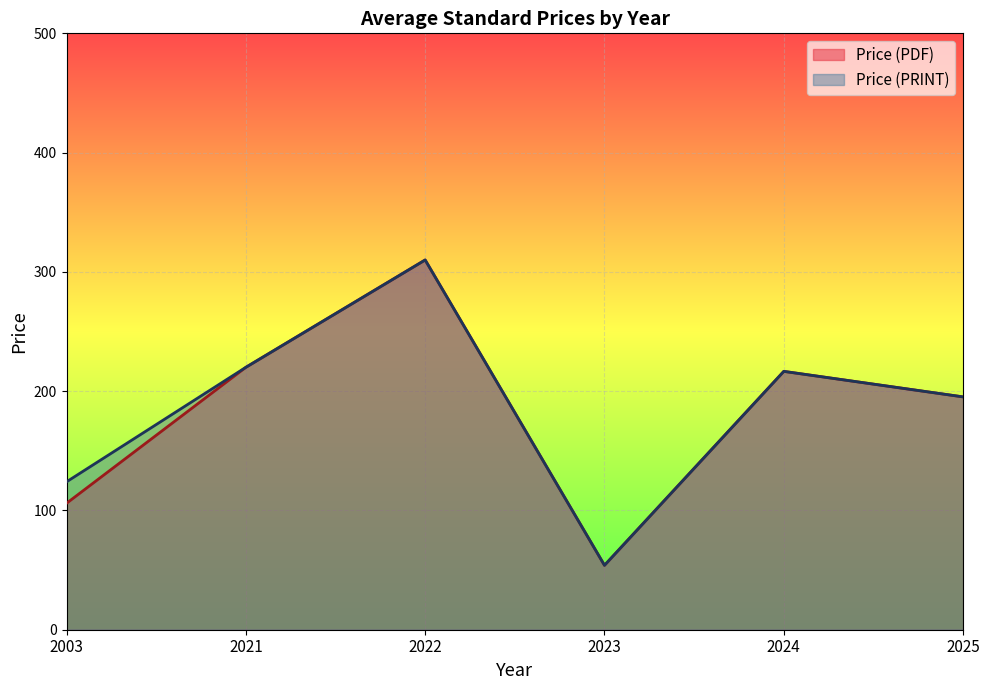

The Price (PRINT) series shows 89 at 2024. True or false?

False